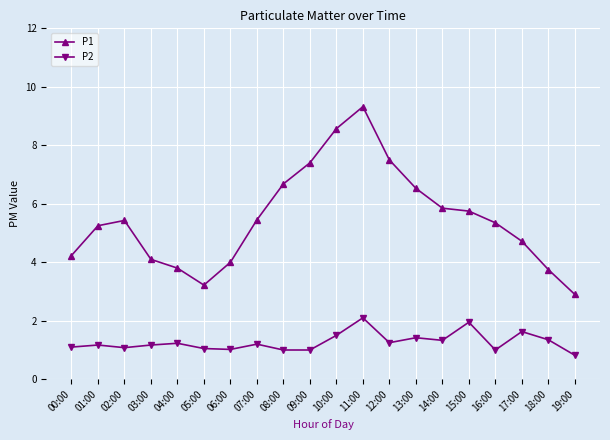

Is it true that P2 equals 1.1 at 05:00?

True